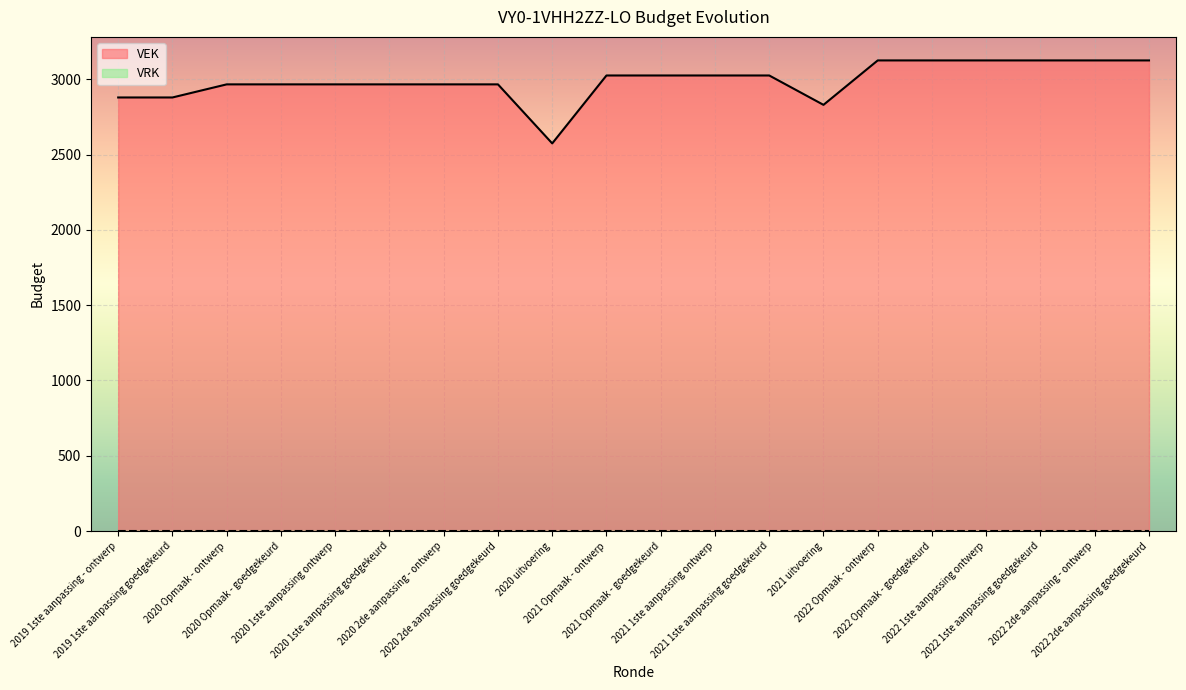

Reading left to right, extract all data points from this chart.

2879	2879	2966	2966	2966	2966	2966	2966	2574	3025	3025	3025	3025	2830	3125	3125	3125	3125	3125	3125